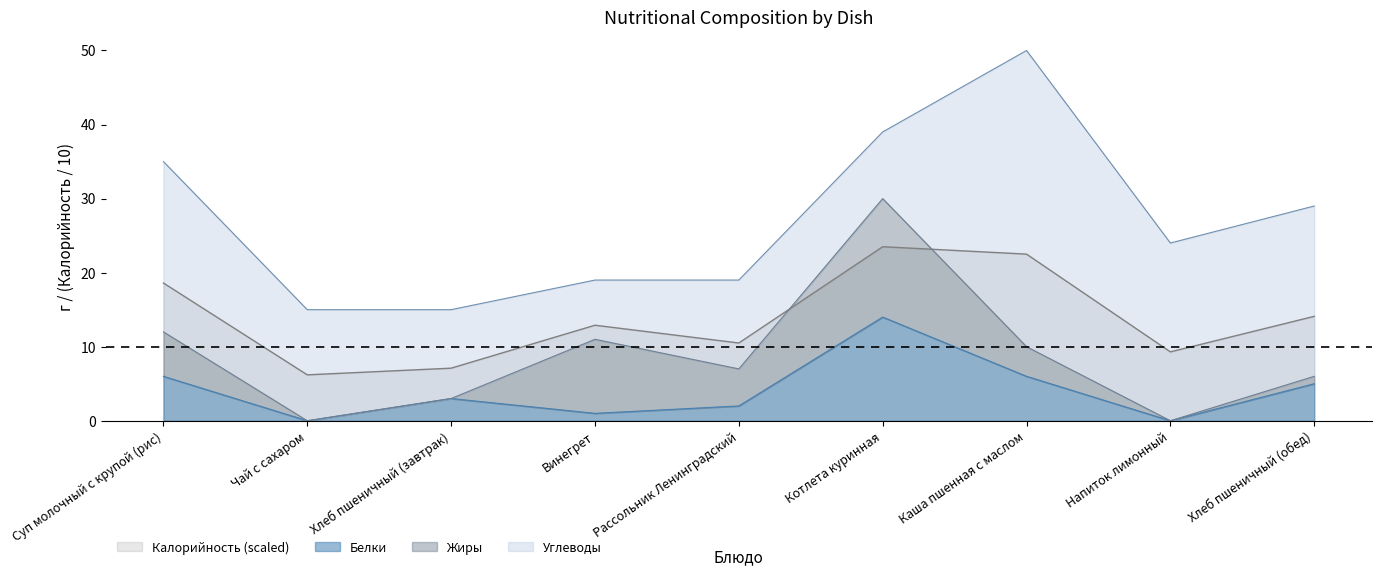

True or false: Калорийность (scaled) and Белки cross at least once.

False